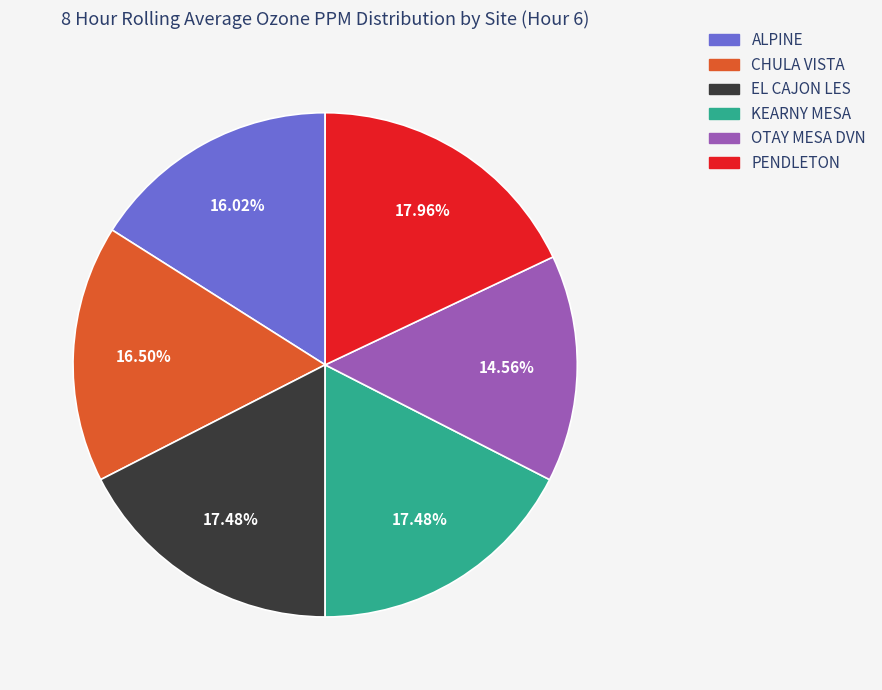

How many slices are in this pie chart?

6